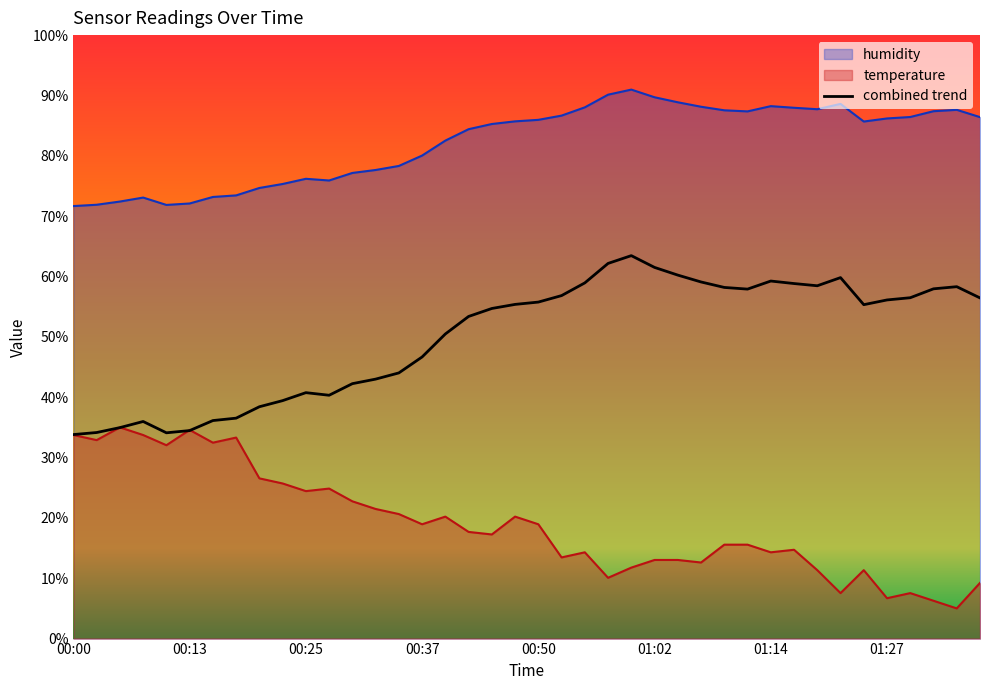

Is the value of humidity at 00:52 greater than the value of temperature at 00:30?

Yes